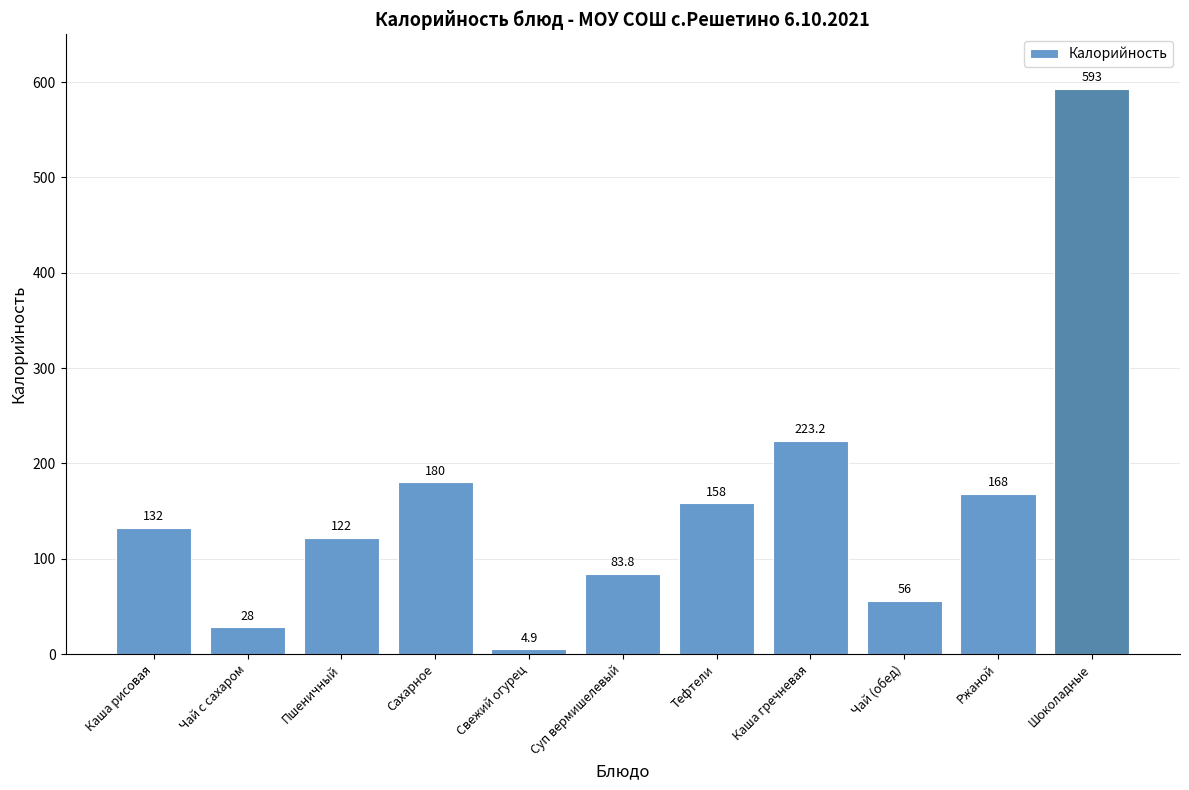

Does the chart contain any negative values?

No